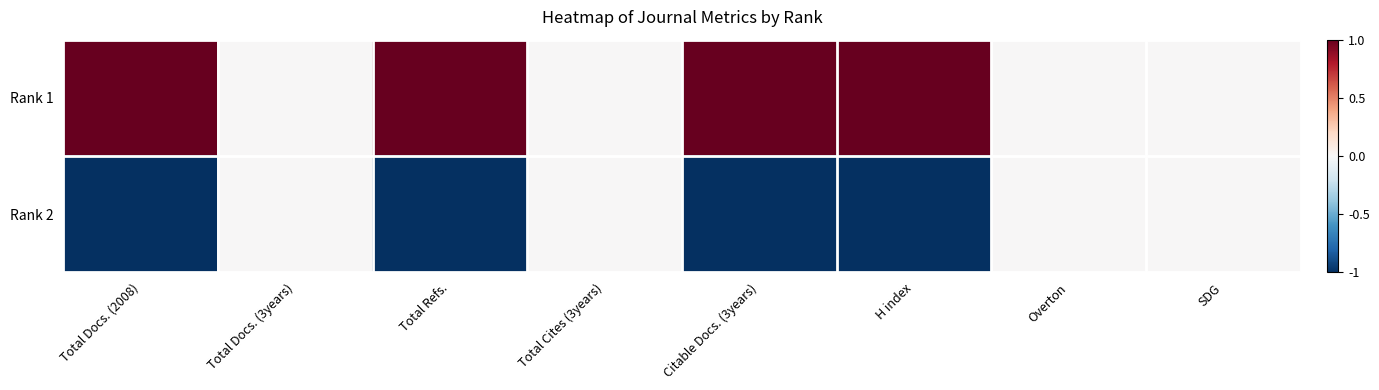

At which category is the sum across all series the highest?

Total Docs. (2008)